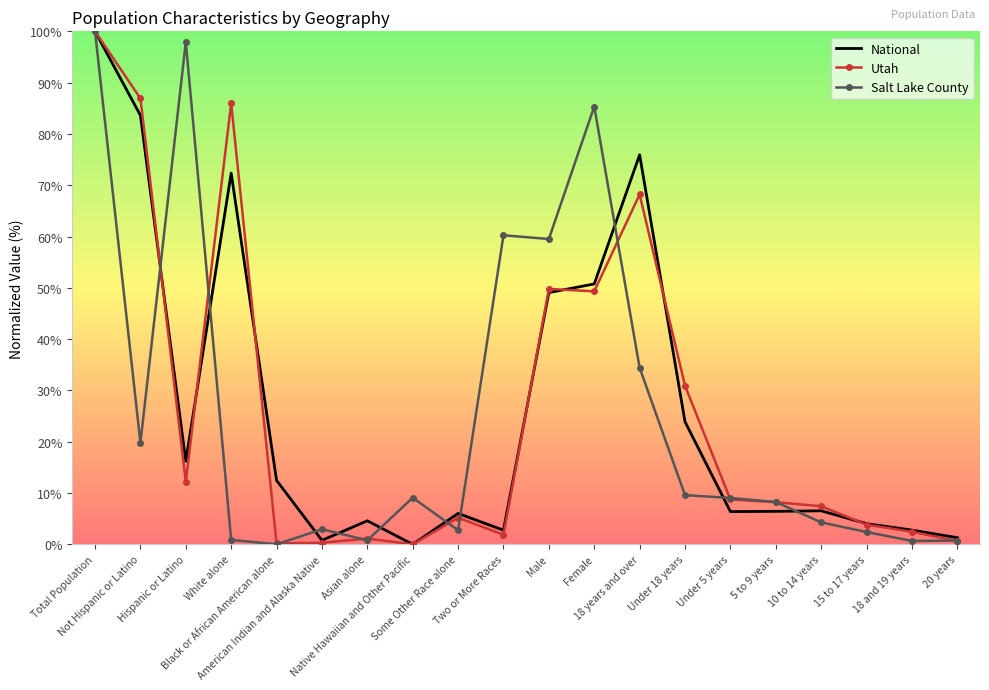

What is the difference between the second highest and second lowest values in the National series?

82.8